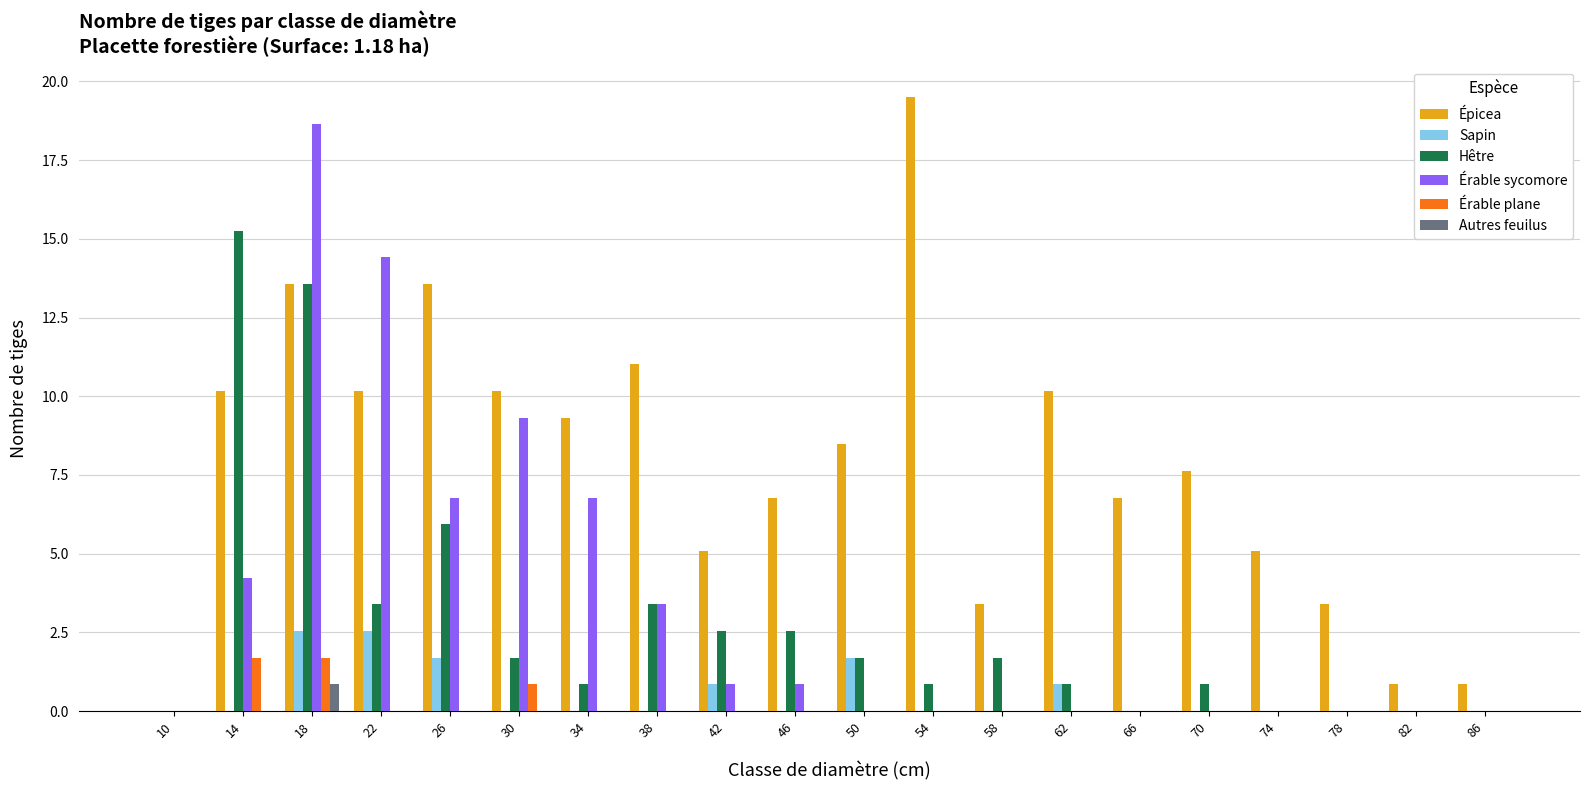

What is the sum of all Érable plane values?

4.2